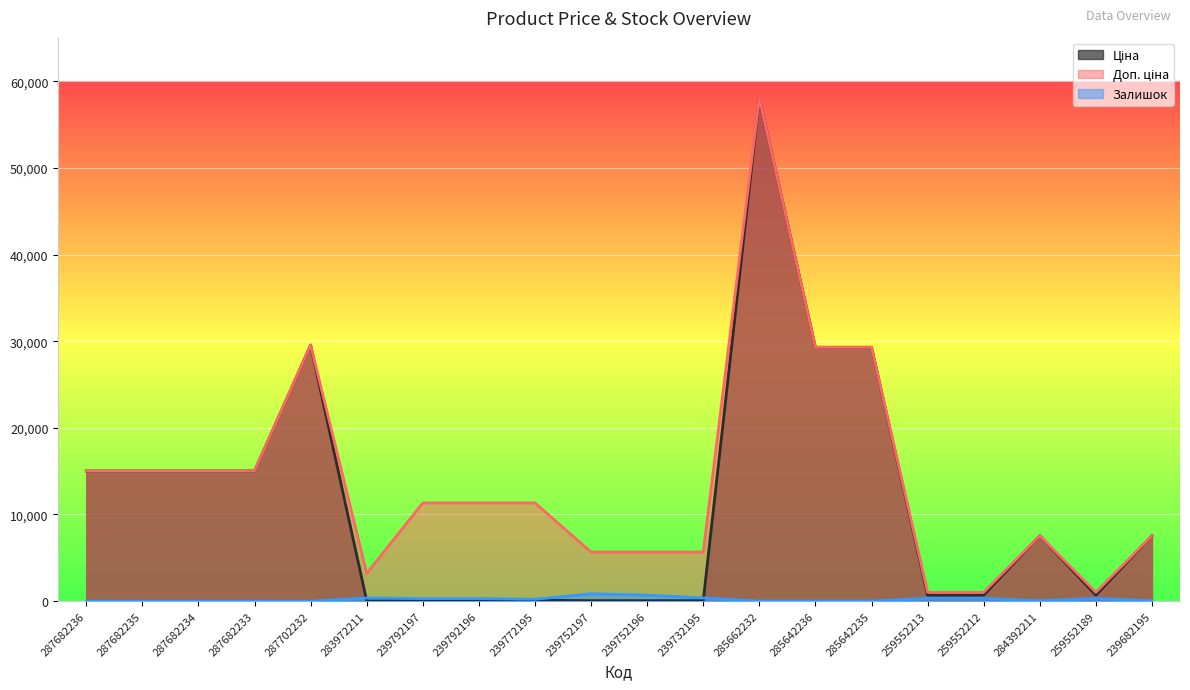

Rank the series by their average value, from highest to lowest.

Доп. ціна, Ціна, Залишок